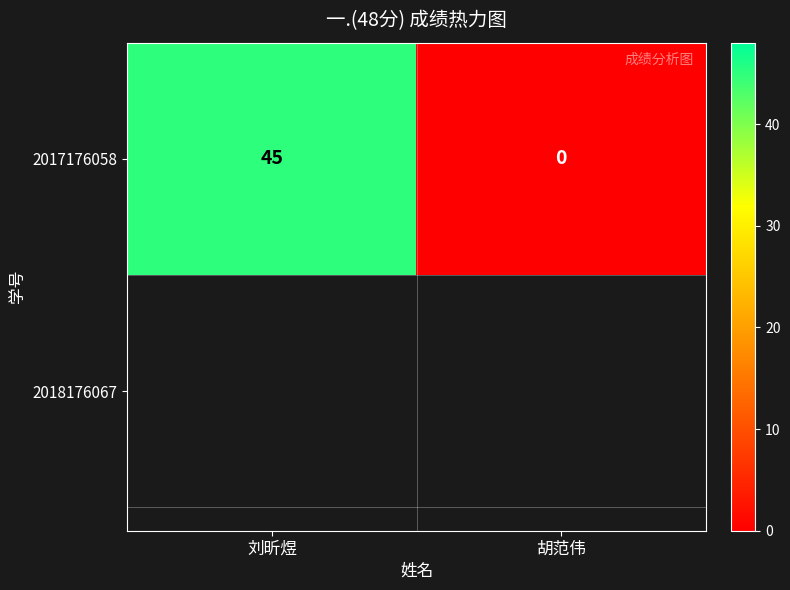

Rank the categories by value from highest to lowest.

刘昕煜, 胡范伟